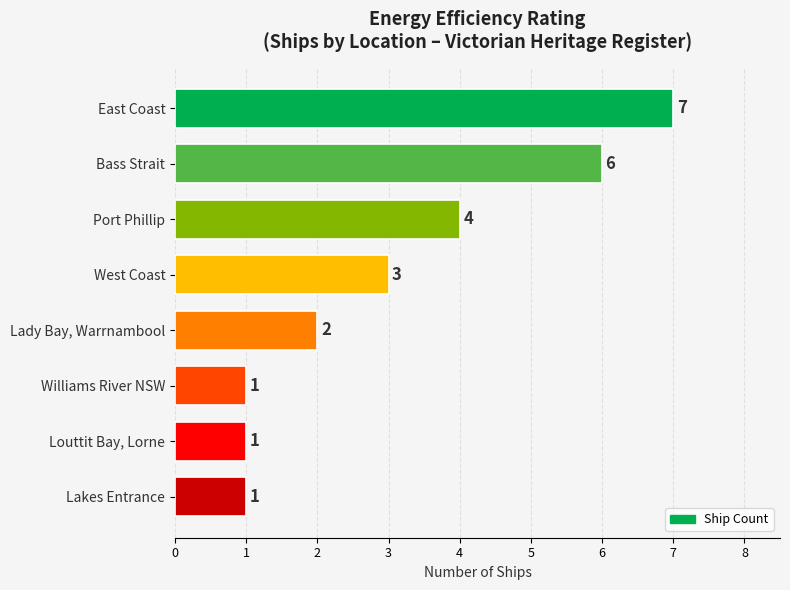

Does the chart contain stacked bars?

No